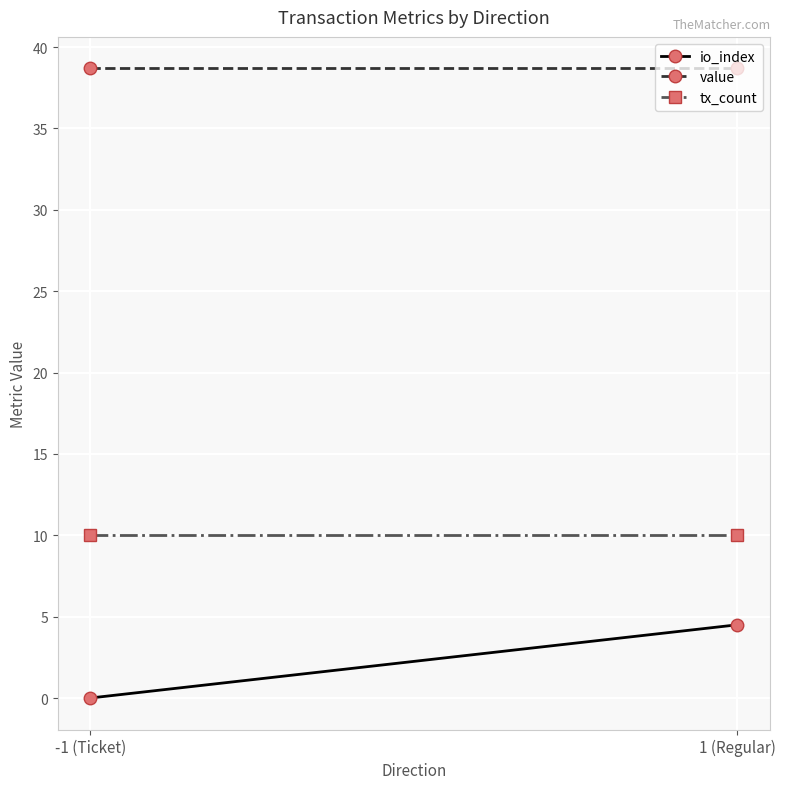

At how many categories does at least one series exceed 31?

2